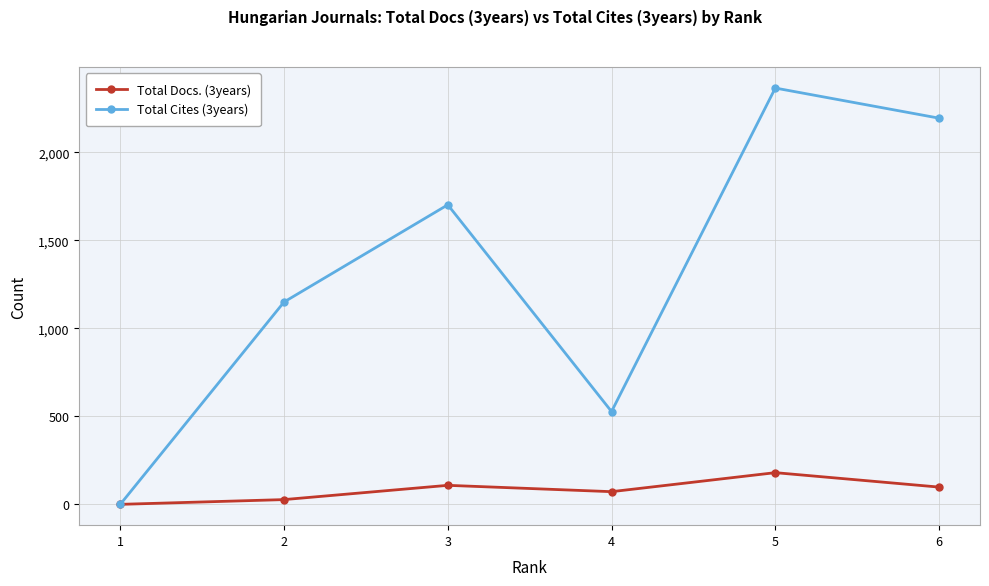

How many positive values does the Total Docs. (3years) series have?

5